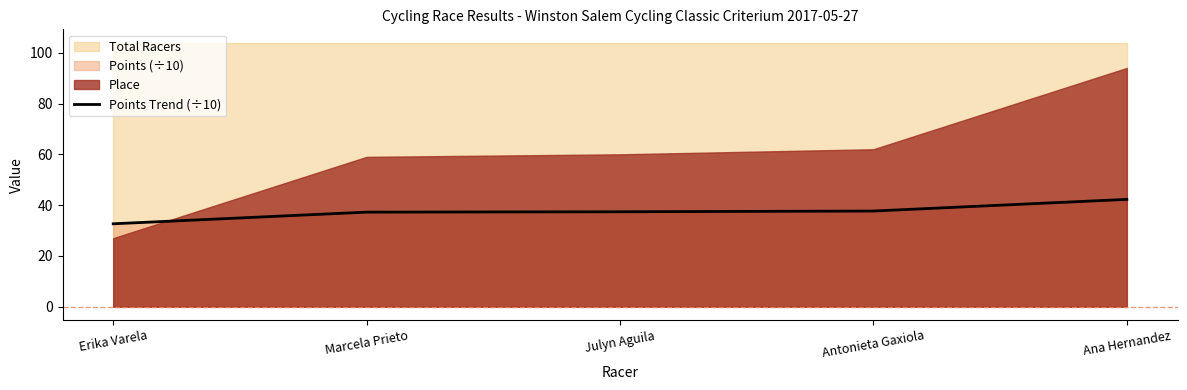

How many data points are less than 37?

1